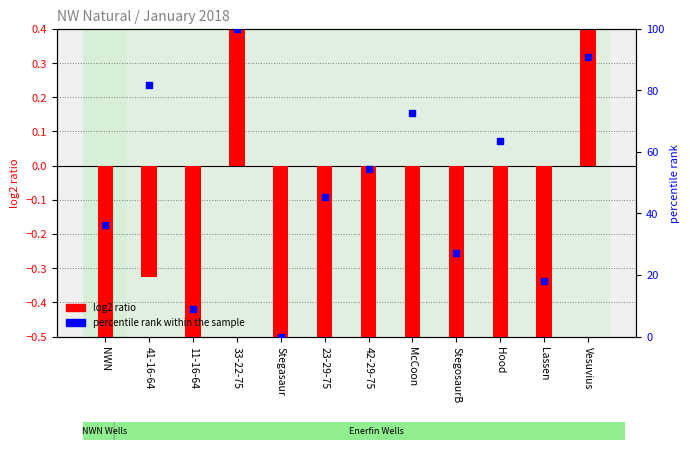

Which series reaches the maximum Y coordinate?

percentile rank within the sample